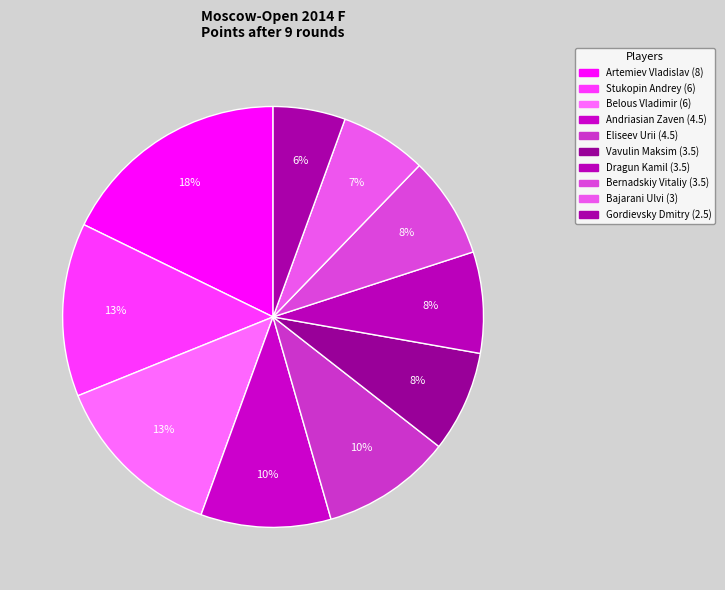

What is the largest slice in the pie chart?

Artemiev Vladislav